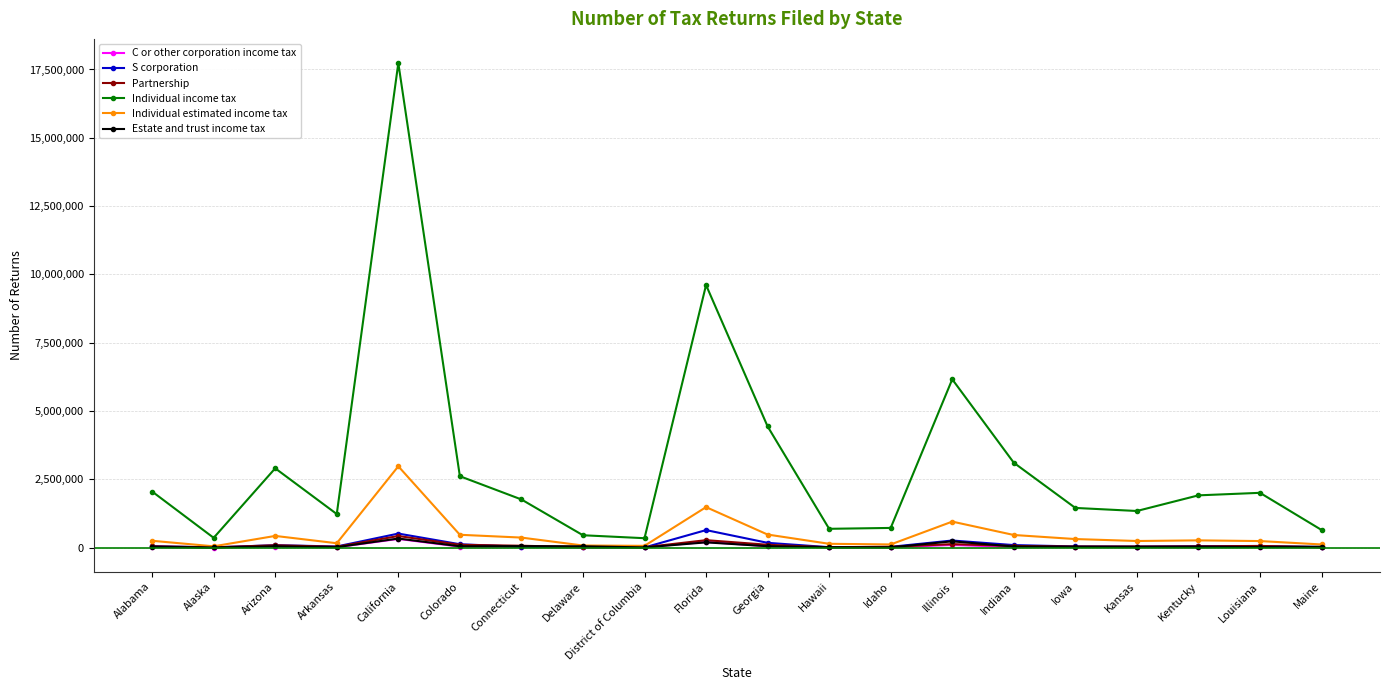

What is the greatest value displayed?

17732788